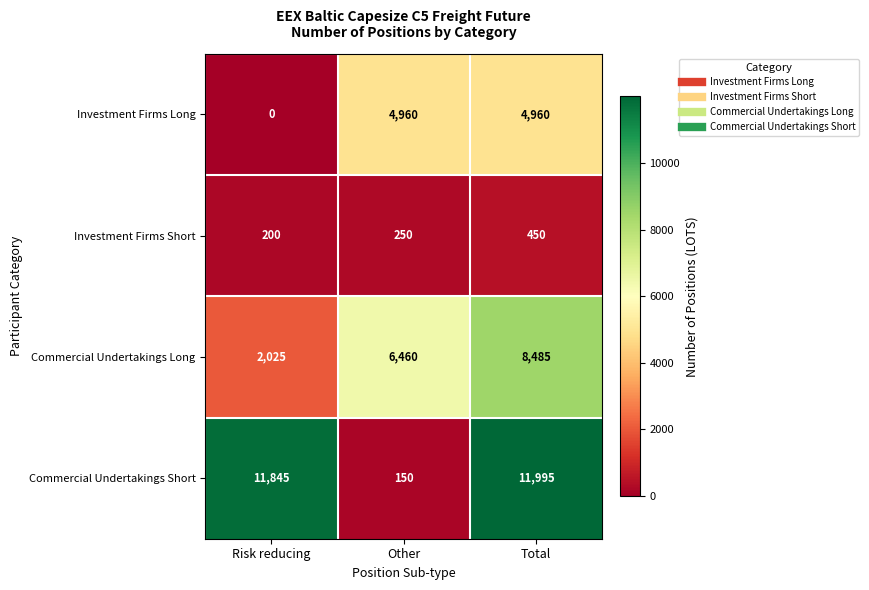

Which series changed the most between Risk reducing and Other?

Commercial Undertakings Short